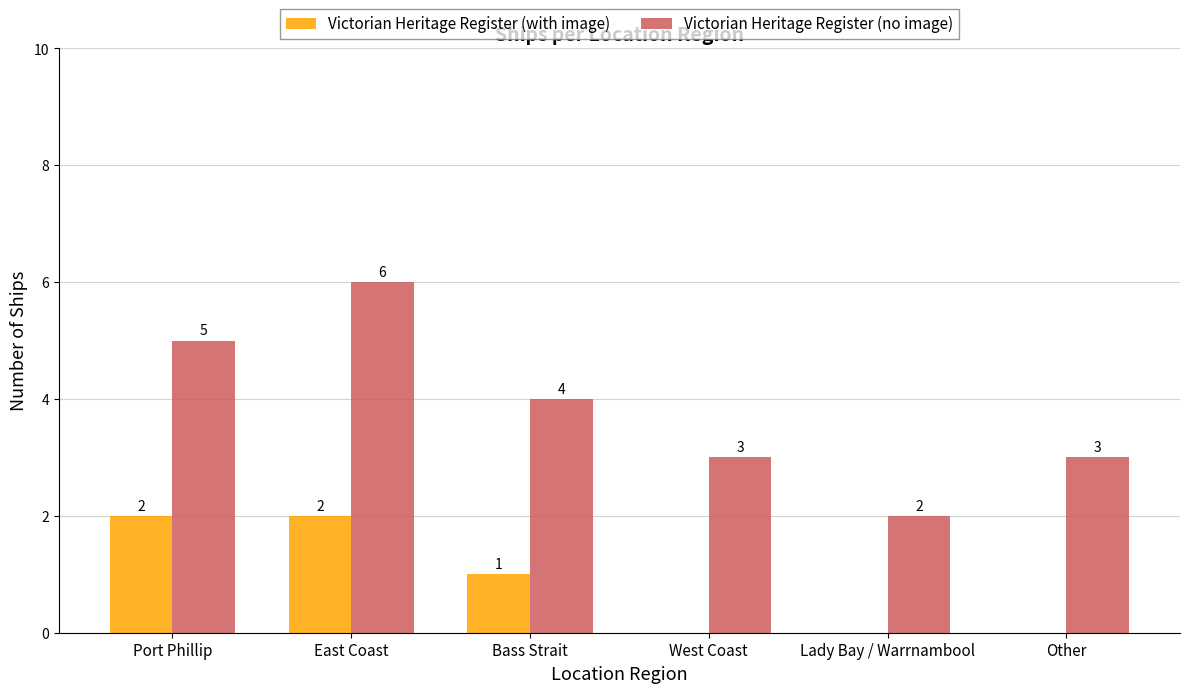

How many Victorian Heritage Register (with image) values are between 0 and 2?

6